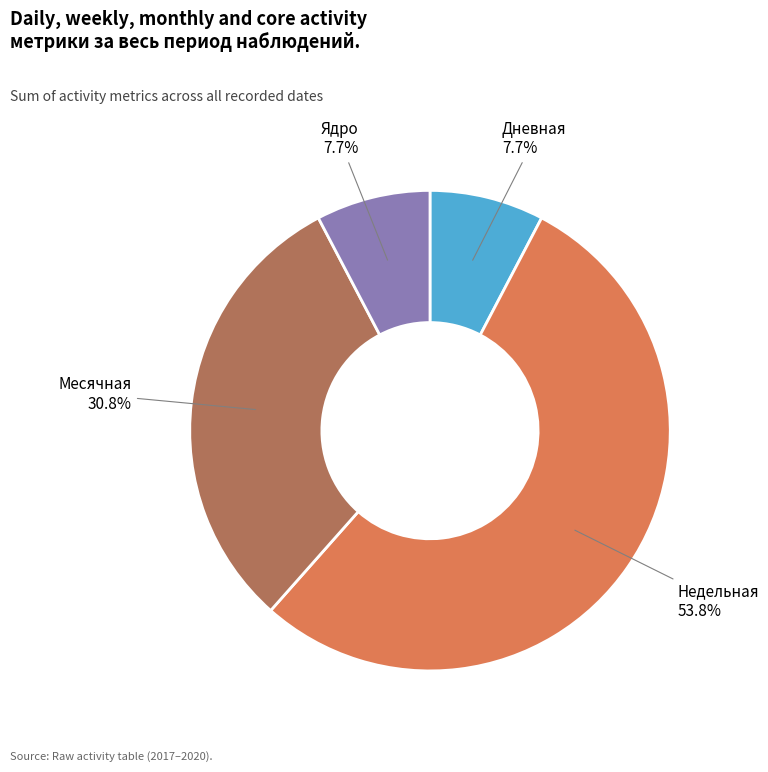

True or false: Месячная accounts for 31% of the total.

True